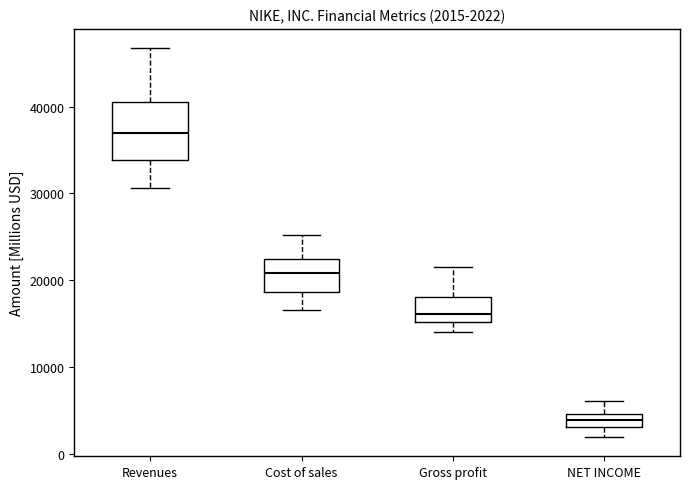

Which box has the highest median line?

Revenues